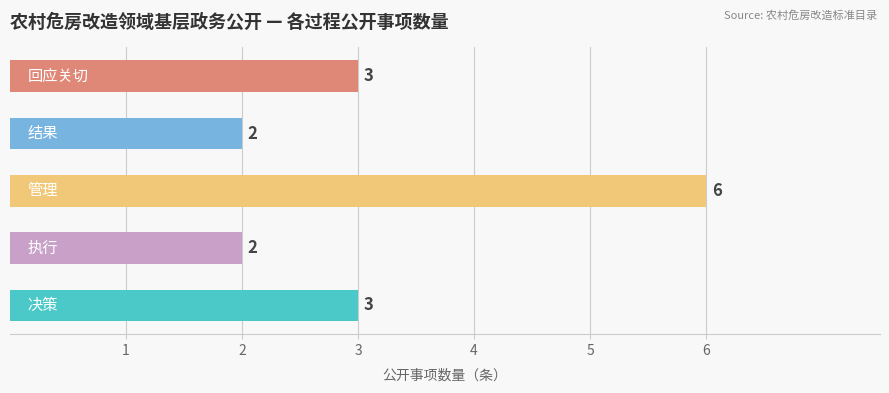

What is the difference between the second highest and minimum values?

1